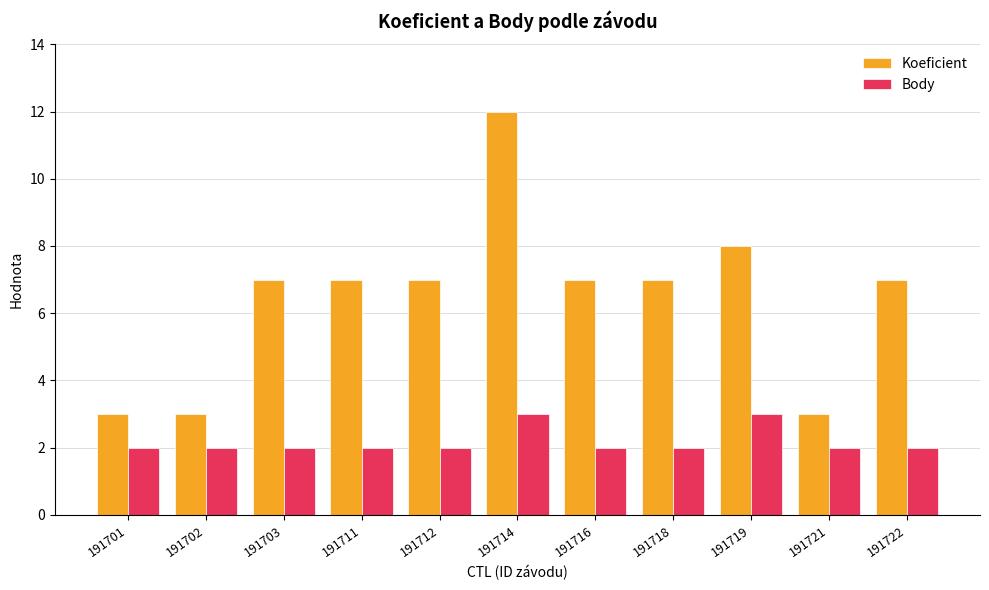

The value of Koeficient at 191721 is 3. True or false?

True